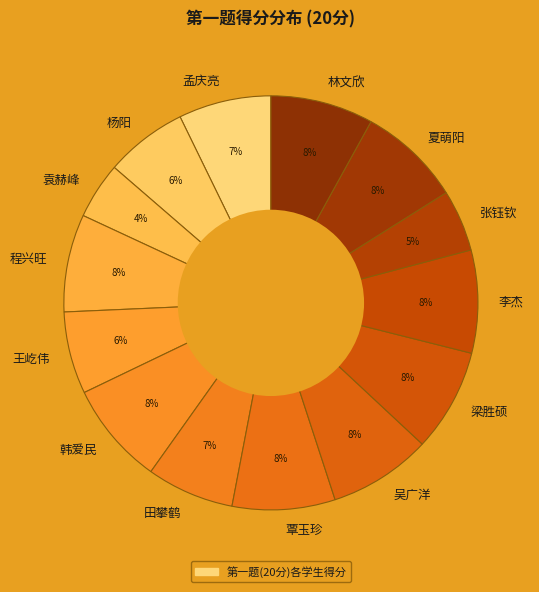

Between 夏萌阳 and 孟庆亮, which is larger?

夏萌阳